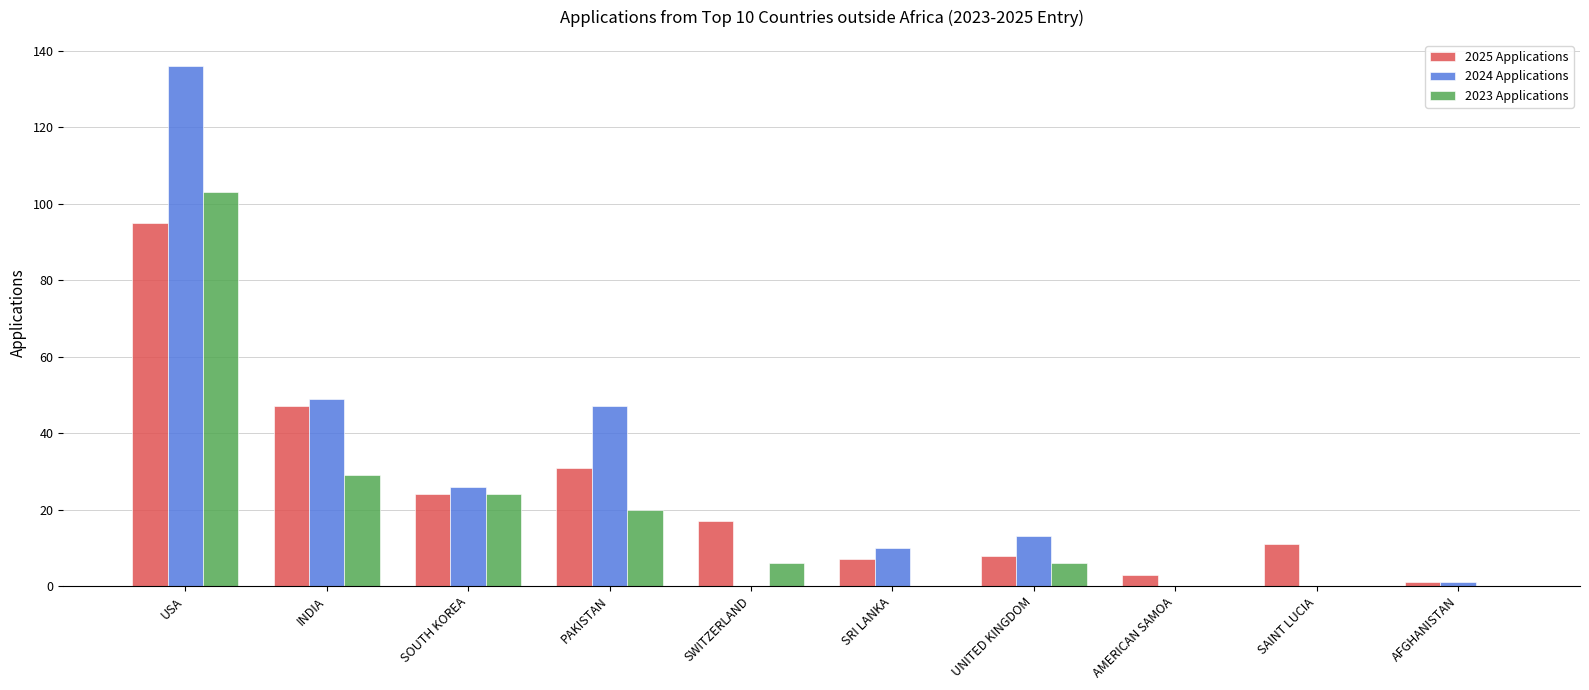

At which category is the sum across all series the highest?

USA